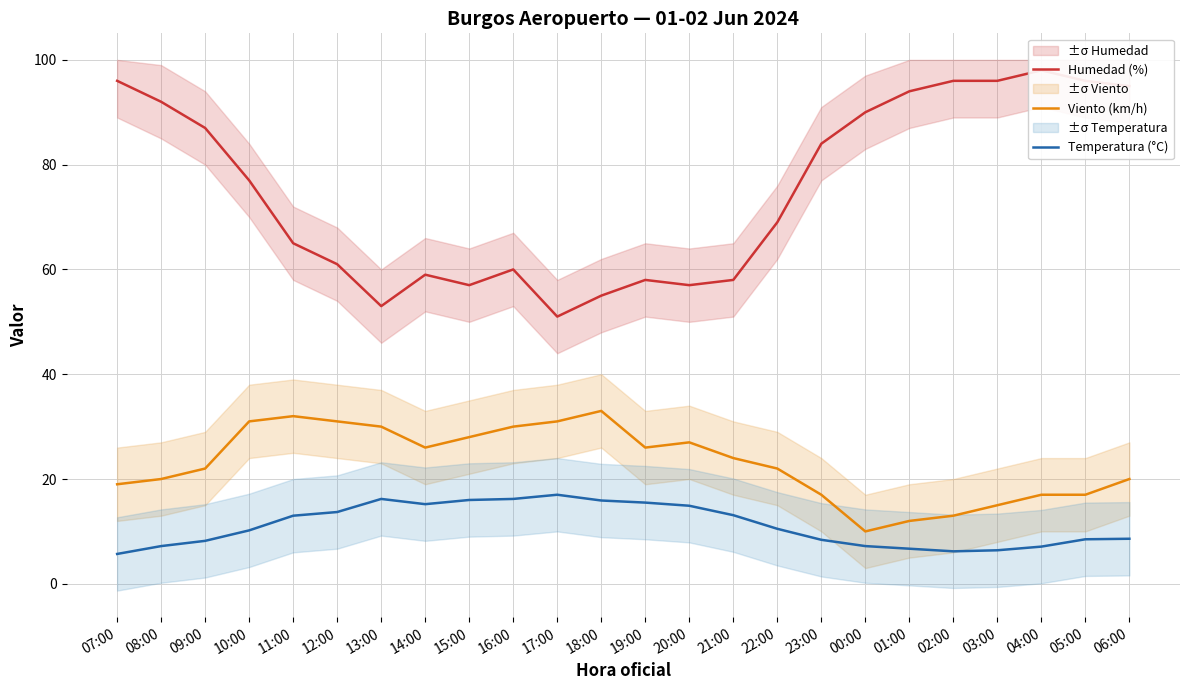

What is the sum of all Temperatura (°C) values?

267.6